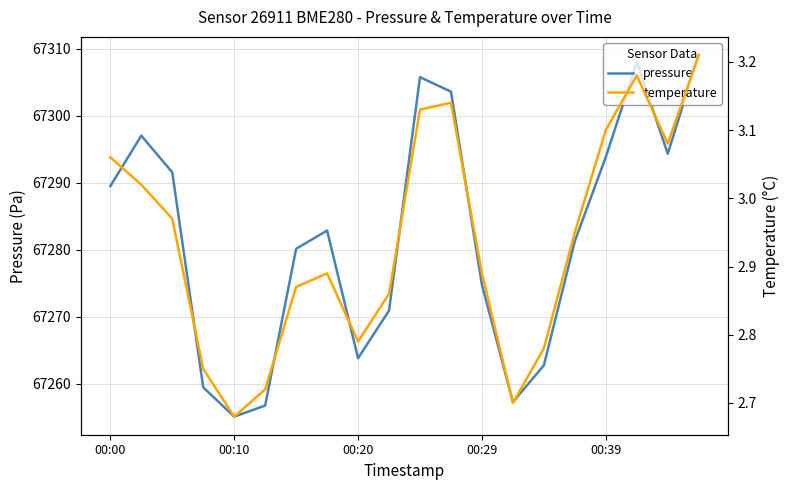

The value of pressure at 00:20 is 113138.4. True or false?

False